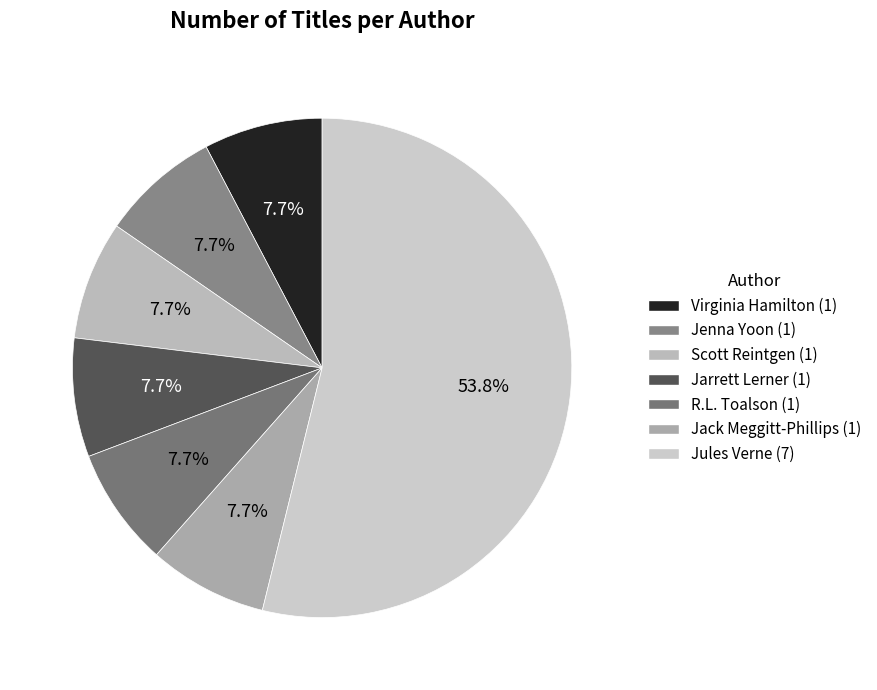

What is the smallest slice in the pie chart?

Virginia Hamilton